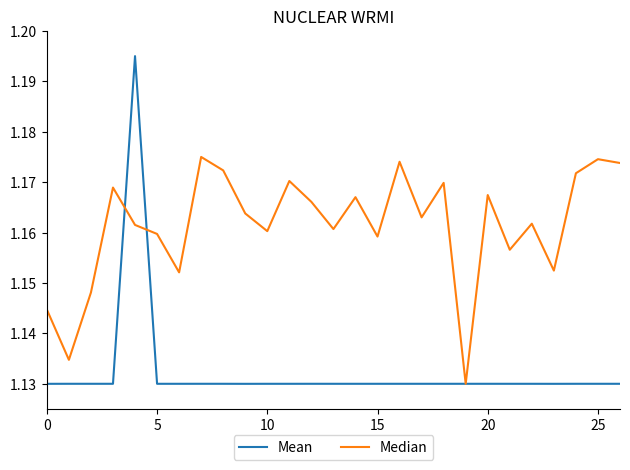

True or false: Median has more than 0 interior local peaks.

True